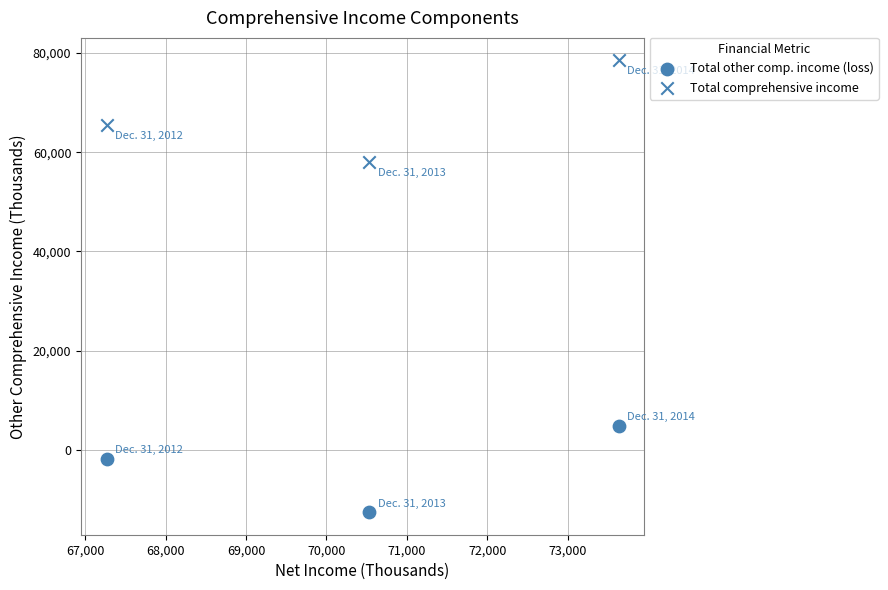

How many points are shown in the scatter plot?

6